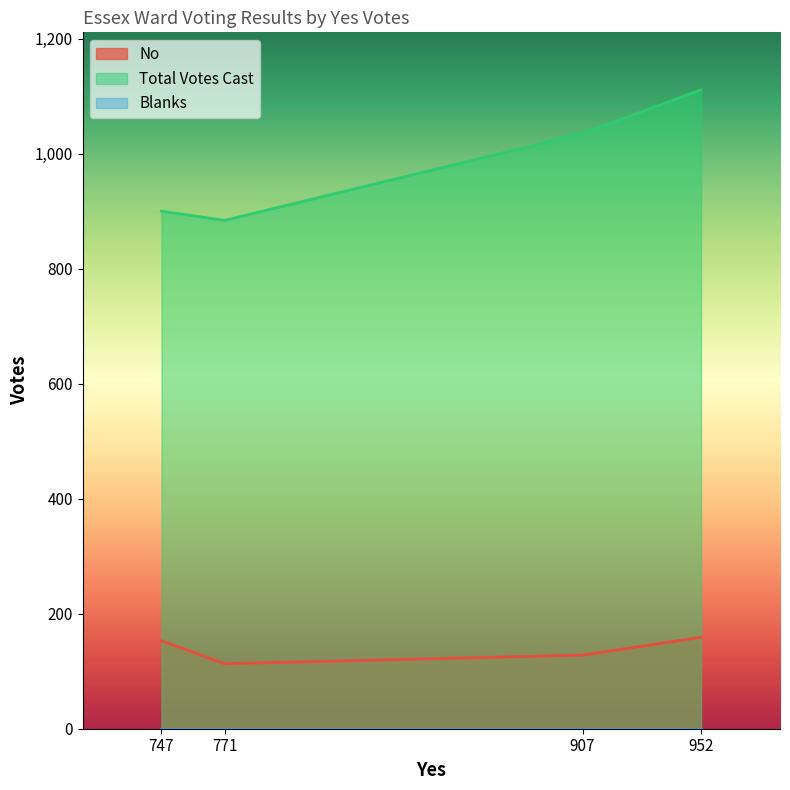

What is the difference between the highest and lowest values at 771?

884